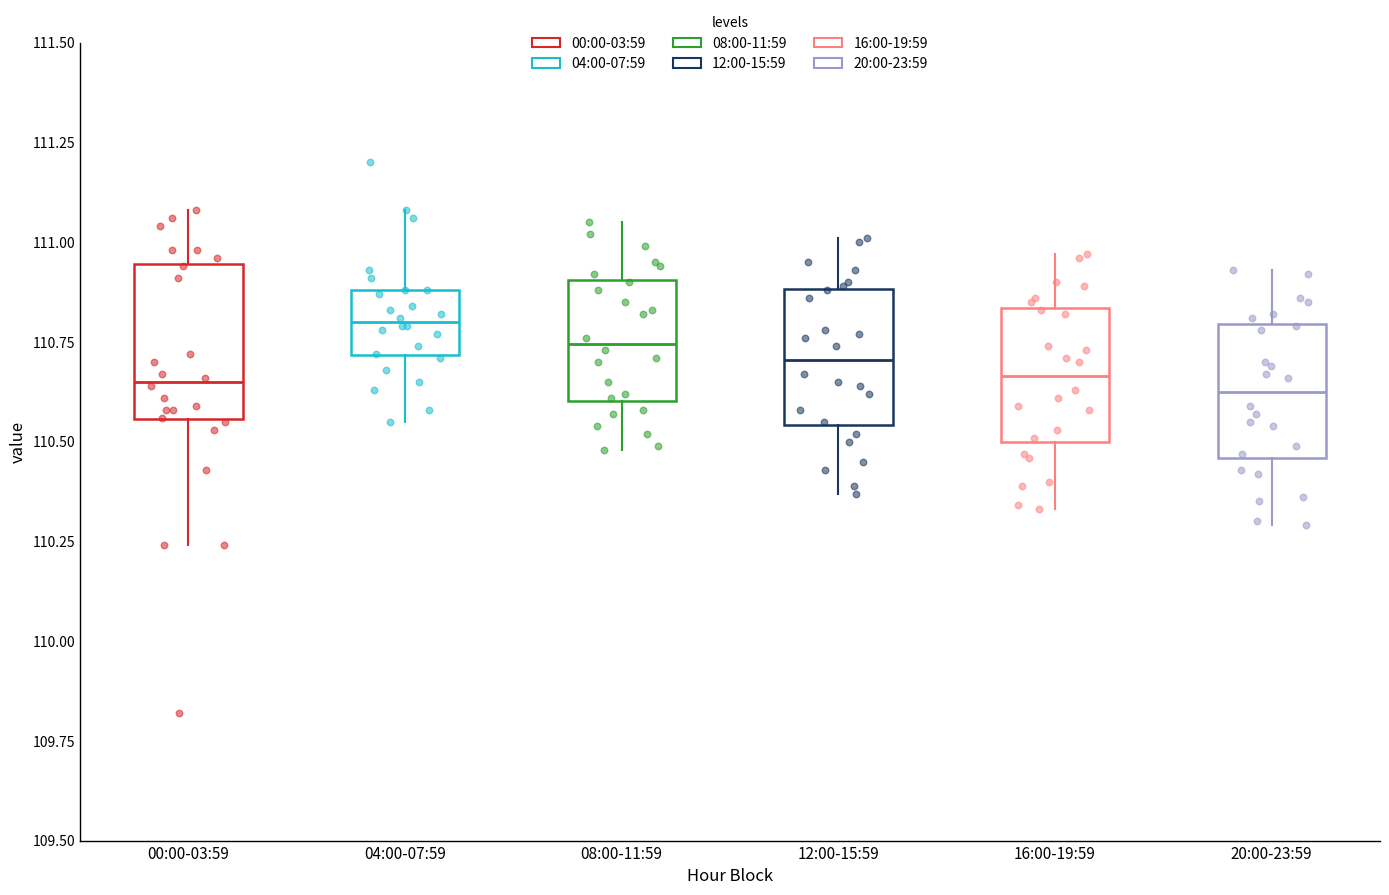

Reading left to right, read every box against the y-axis: the position of its median line, the range the box covers, and the ends of its whiskers. The values are not printed on the chart, so give them approximately, as read against the axis.

00:00-03:59: median 110.65, box 110.55 to 110.95, whiskers 110.25 to 111.10
04:00-07:59: median 110.80, box 110.70 to 110.90, whiskers 110.55 to 111.10
08:00-11:59: median 110.75, box 110.60 to 110.90, whiskers 110.50 to 111.05
12:00-15:59: median 110.70, box 110.55 to 110.90, whiskers 110.35 to 111.00
16:00-19:59: median 110.65, box 110.50 to 110.85, whiskers 110.35 to 110.95
20:00-23:59: median 110.65, box 110.45 to 110.80, whiskers 110.30 to 110.95